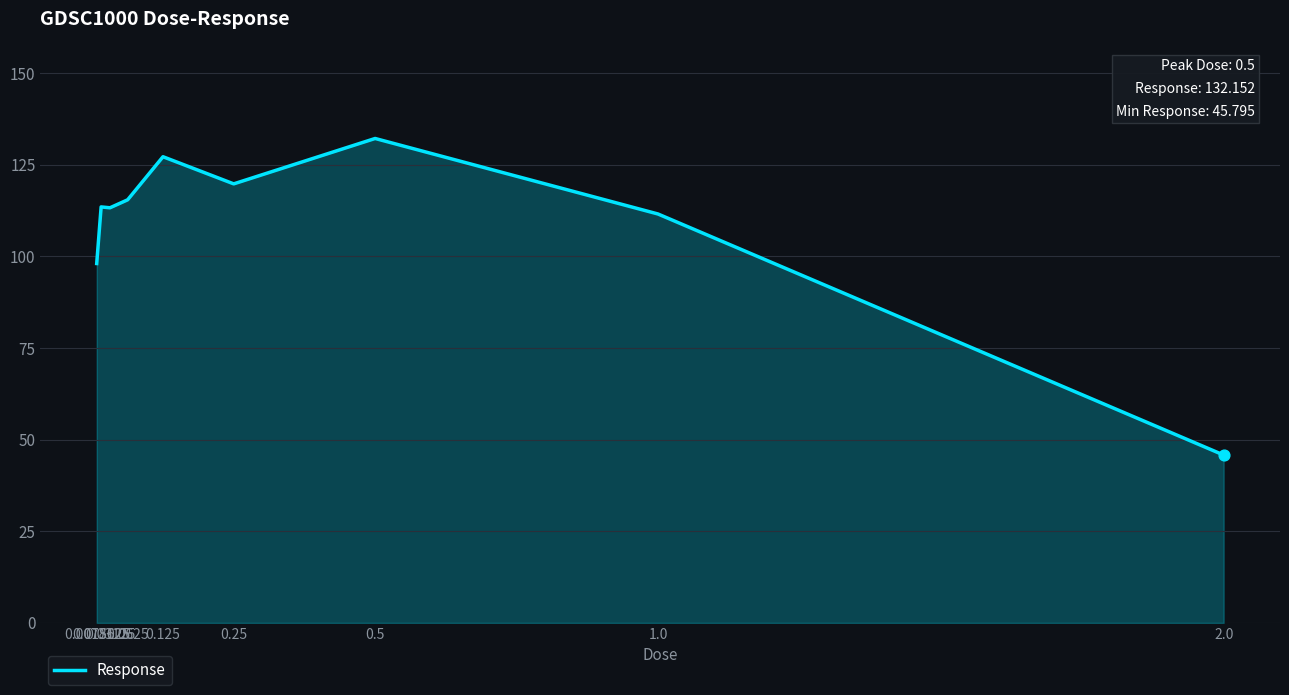

Approximately how many times larger is the value at 0.0625 compared to 0.25?

1.0